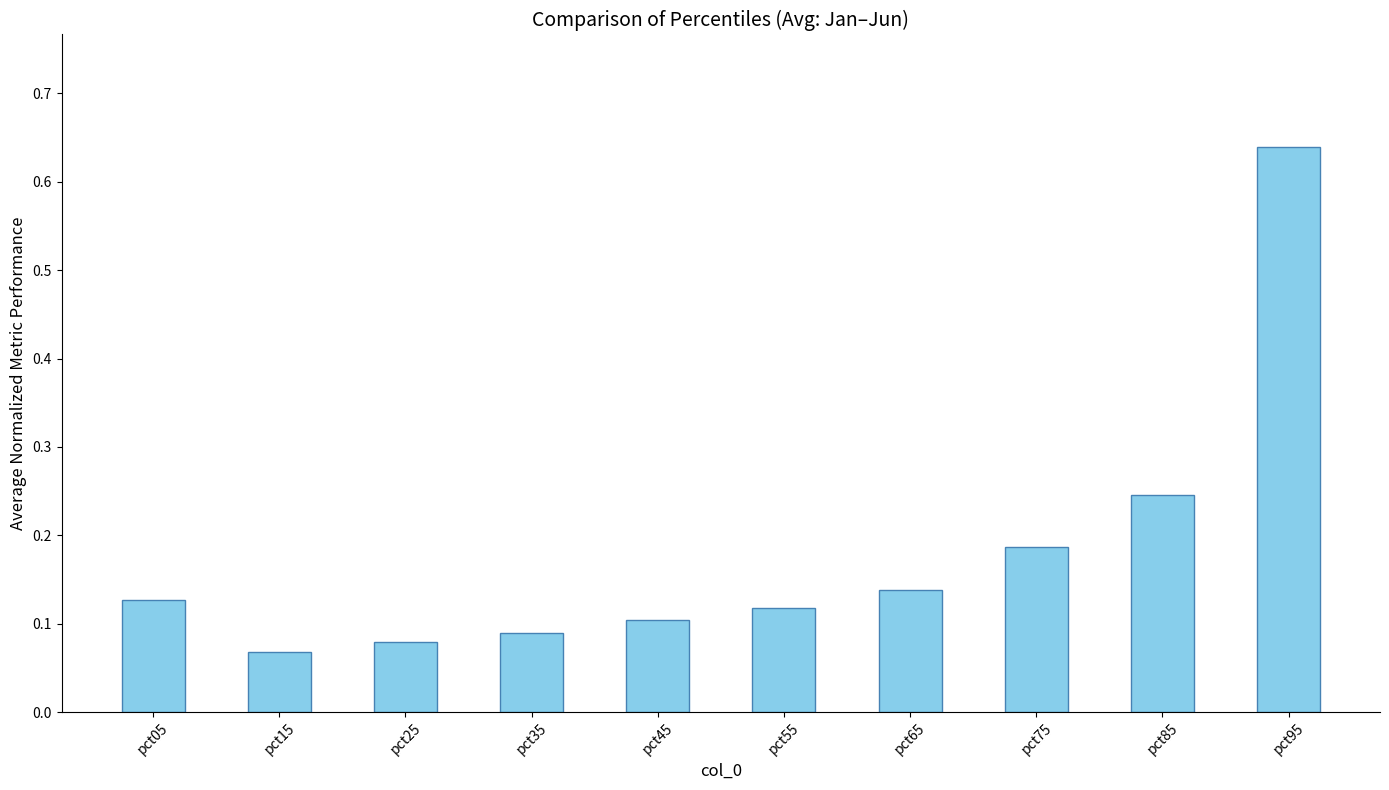

Rank the categories by value from highest to lowest.

pct95, pct85, pct75, pct65, pct05, pct55, pct45, pct35, pct25, pct15